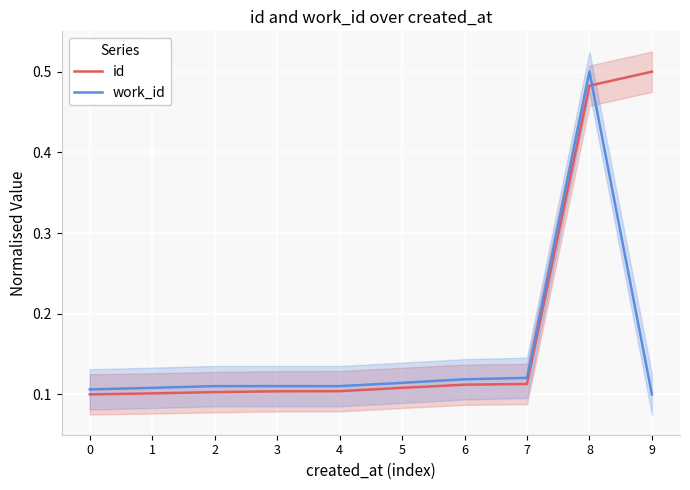

List the series in order of their overall mean, lowest first.

work_id, id